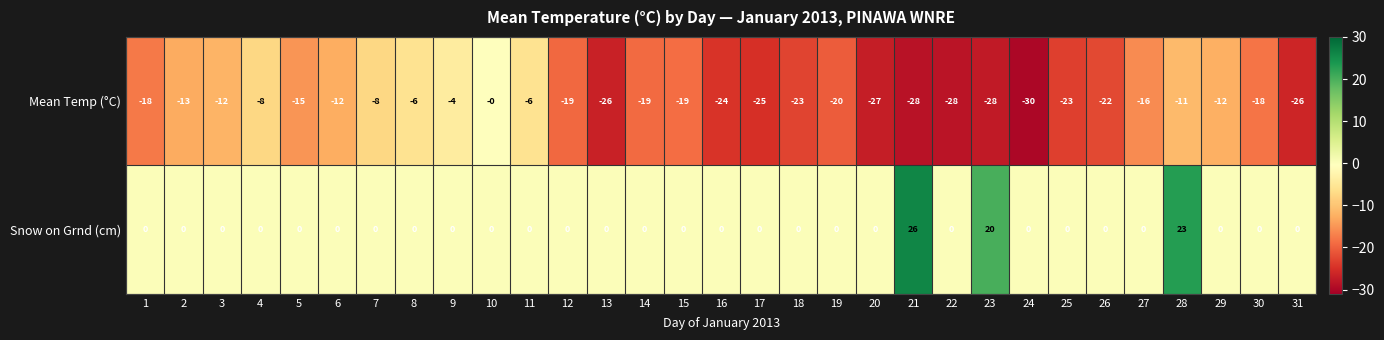

What is the highest value of the Snow on Grnd (cm) series?

26